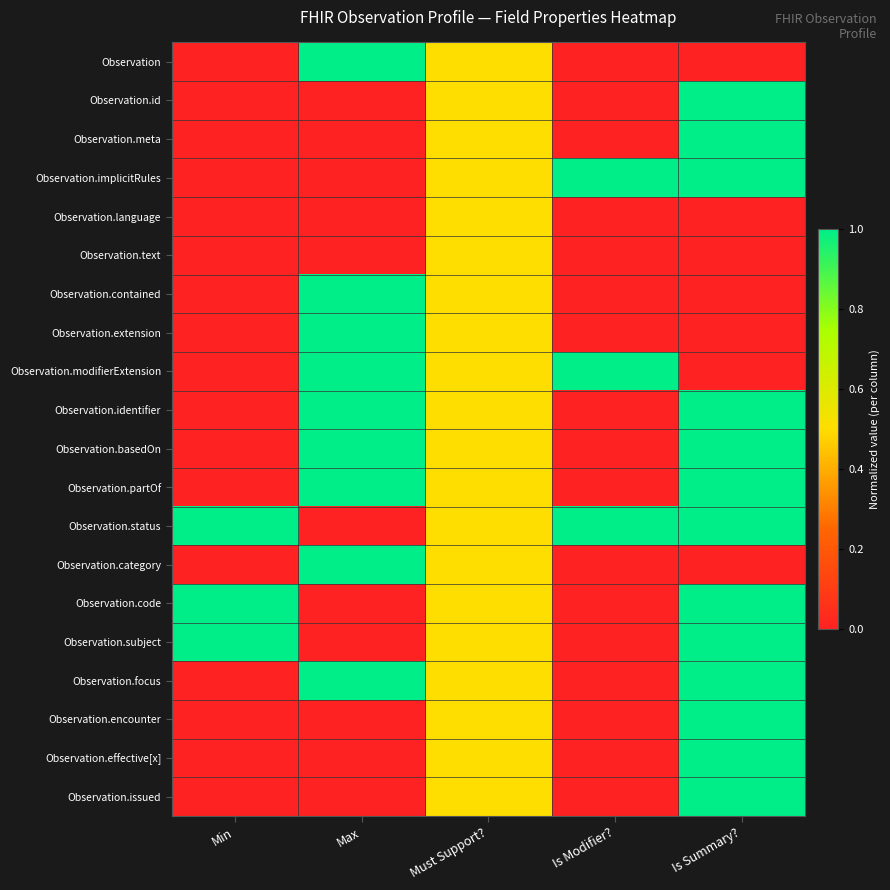

Reading left to right, extract all data points from this chart.

Observation: Min=0.0	Max=1.0	Must Support?=0.5	Is Modifier?=0.0	Is Summary?=0.0
Observation.id: Min=0.0	Max=0.0	Must Support?=0.5	Is Modifier?=0.0	Is Summary?=1.0
Observation.meta: Min=0.0	Max=0.0	Must Support?=0.5	Is Modifier?=0.0	Is Summary?=1.0
Observation.implicitRules: Min=0.0	Max=0.0	Must Support?=0.5	Is Modifier?=1.0	Is Summary?=1.0
Observation.language: Min=0.0	Max=0.0	Must Support?=0.5	Is Modifier?=0.0	Is Summary?=0.0
Observation.text: Min=0.0	Max=0.0	Must Support?=0.5	Is Modifier?=0.0	Is Summary?=0.0
Observation.contained: Min=0.0	Max=1.0	Must Support?=0.5	Is Modifier?=0.0	Is Summary?=0.0
Observation.extension: Min=0.0	Max=1.0	Must Support?=0.5	Is Modifier?=0.0	Is Summary?=0.0
Observation.modifierExtension: Min=0.0	Max=1.0	Must Support?=0.5	Is Modifier?=1.0	Is Summary?=0.0
Observation.identifier: Min=0.0	Max=1.0	Must Support?=0.5	Is Modifier?=0.0	Is Summary?=1.0
Observation.basedOn: Min=0.0	Max=1.0	Must Support?=0.5	Is Modifier?=0.0	Is Summary?=1.0
Observation.partOf: Min=0.0	Max=1.0	Must Support?=0.5	Is Modifier?=0.0	Is Summary?=1.0
Observation.status: Min=1.0	Max=0.0	Must Support?=0.5	Is Modifier?=1.0	Is Summary?=1.0
Observation.category: Min=0.0	Max=1.0	Must Support?=0.5	Is Modifier?=0.0	Is Summary?=0.0
Observation.code: Min=1.0	Max=0.0	Must Support?=0.5	Is Modifier?=0.0	Is Summary?=1.0
Observation.subject: Min=1.0	Max=0.0	Must Support?=0.5	Is Modifier?=0.0	Is Summary?=1.0
Observation.focus: Min=0.0	Max=1.0	Must Support?=0.5	Is Modifier?=0.0	Is Summary?=1.0
Observation.encounter: Min=0.0	Max=0.0	Must Support?=0.5	Is Modifier?=0.0	Is Summary?=1.0
Observation.effective[x]: Min=0.0	Max=0.0	Must Support?=0.5	Is Modifier?=0.0	Is Summary?=1.0
Observation.issued: Min=0.0	Max=0.0	Must Support?=0.5	Is Modifier?=0.0	Is Summary?=1.0